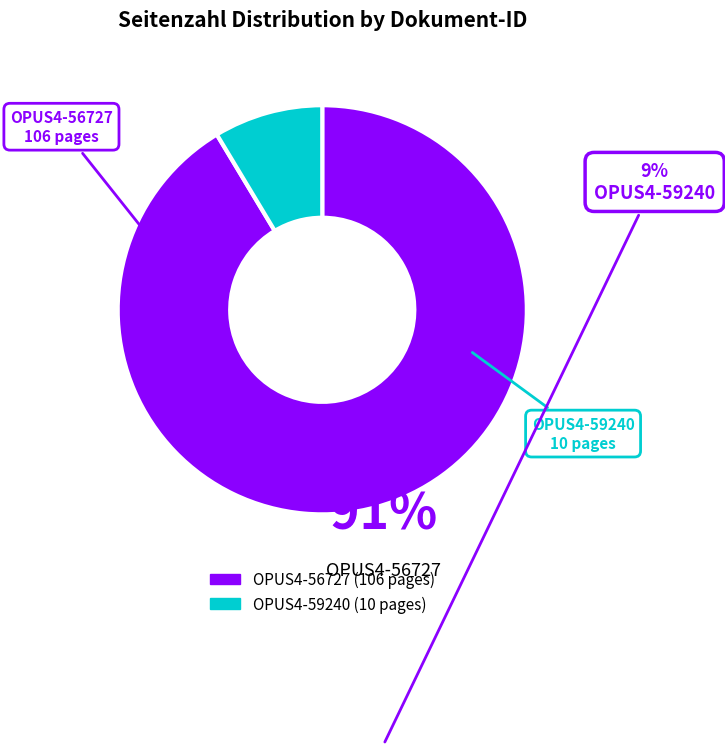

Between OPUS4-59240 and OPUS4-56727, which is larger?

OPUS4-56727